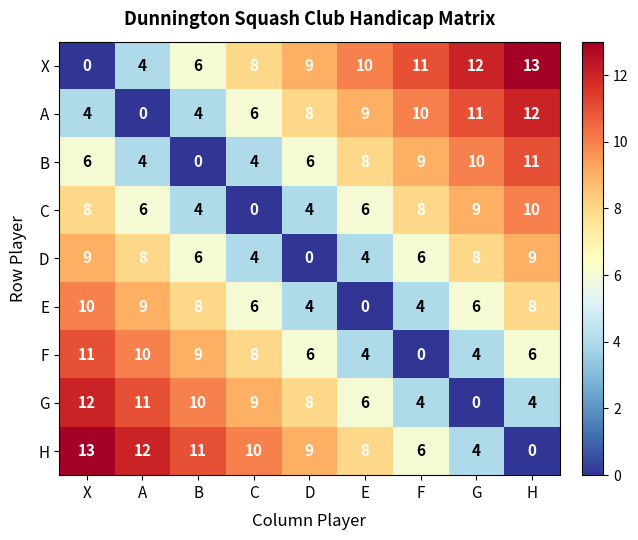

What is the total value across all series at E?

55